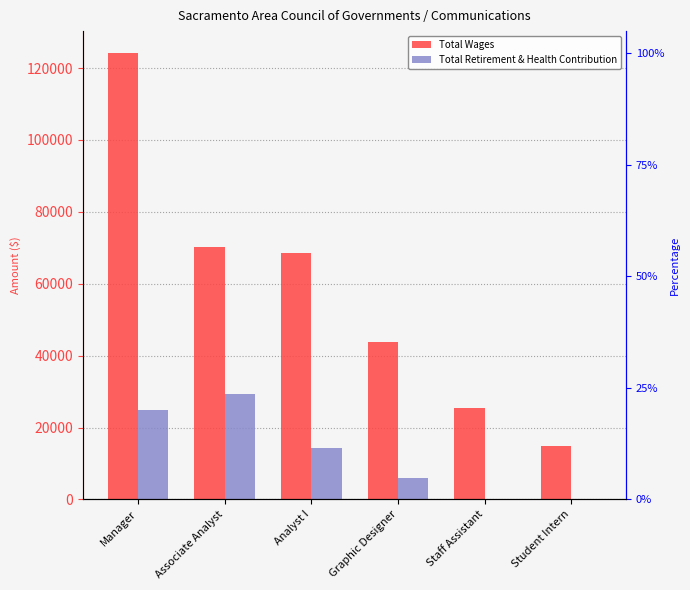

The Total Retirement & Health Contribution series shows 14289 at Analyst I. True or false?

True